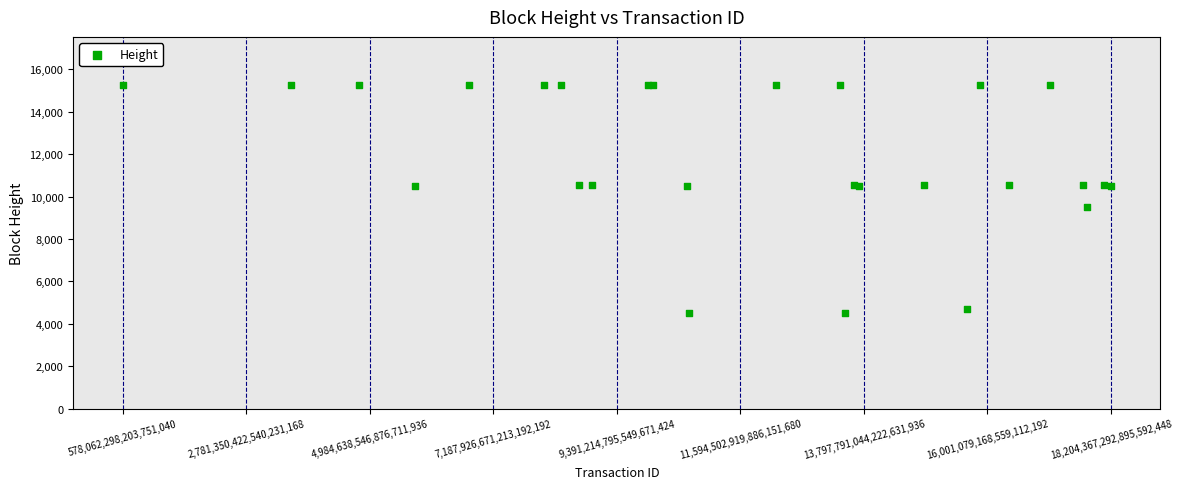

What Y value in the scatter plot is closest to 9868?

9496